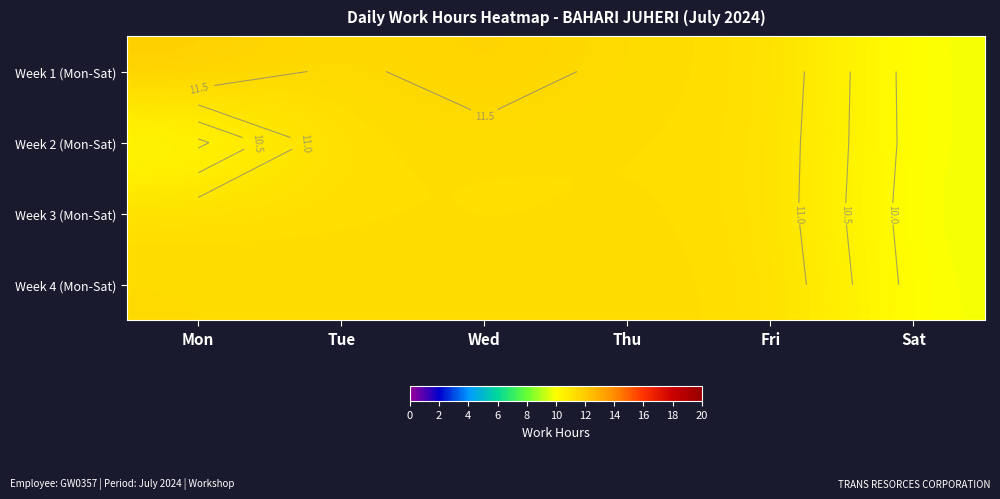

What is the difference between the maximum and minimum values in the Week 4 (Mon-Sat) series?

1.6